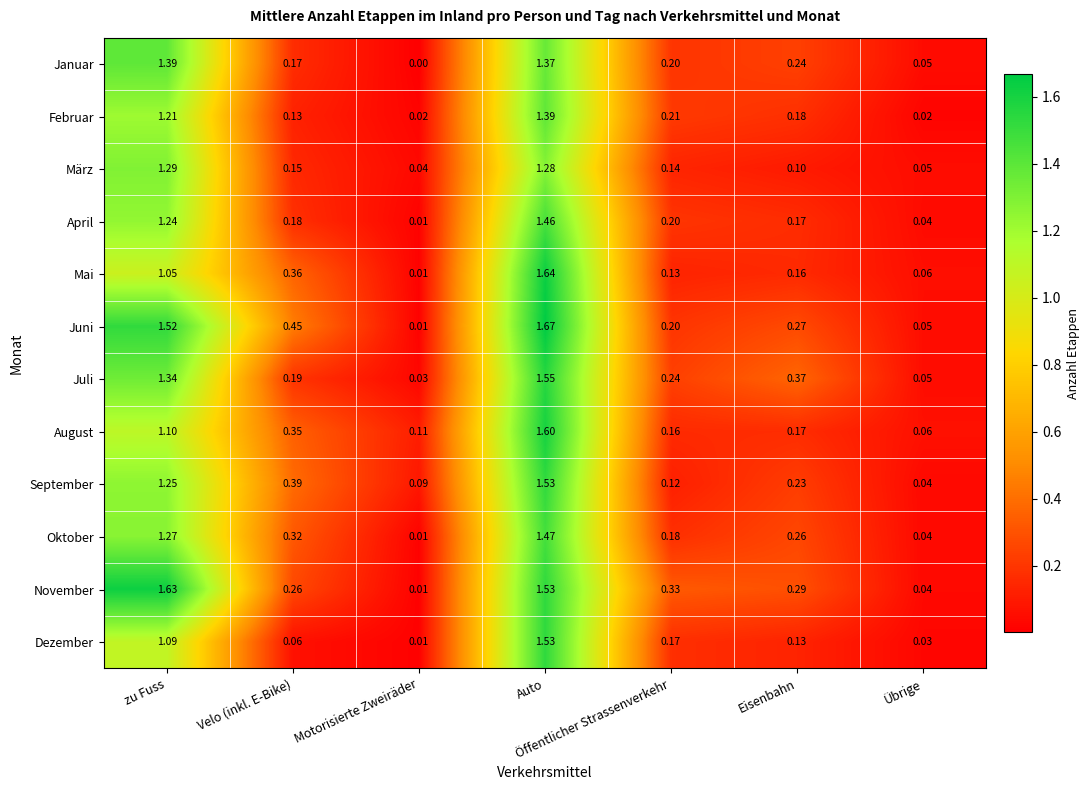

Rank the series at zu Fuss from highest to lowest value.

November, Juni, Januar, Juli, März, Oktober, September, April, Februar, August, Dezember, Mai